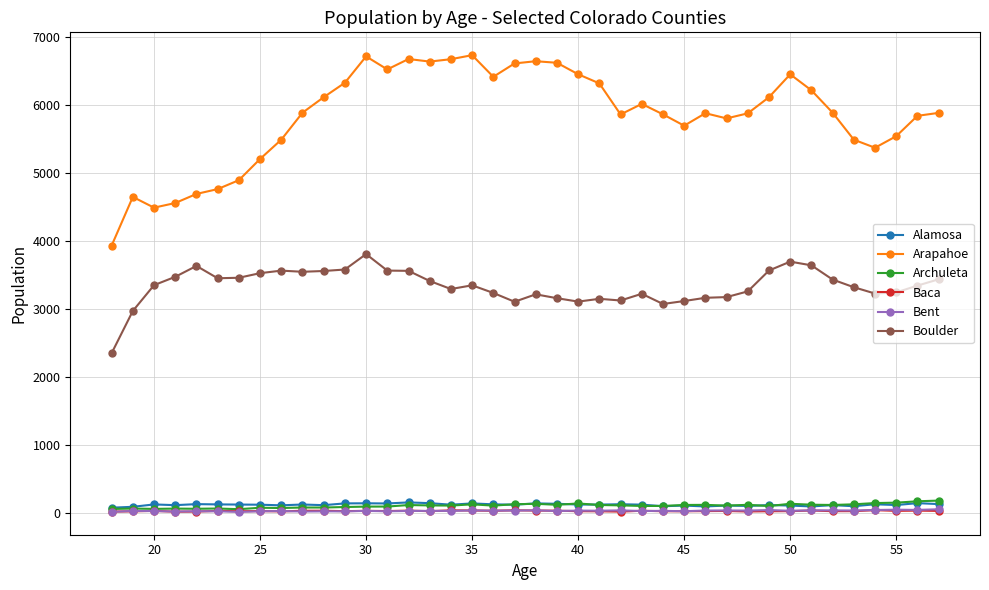

What is the greatest value displayed?

6726.6